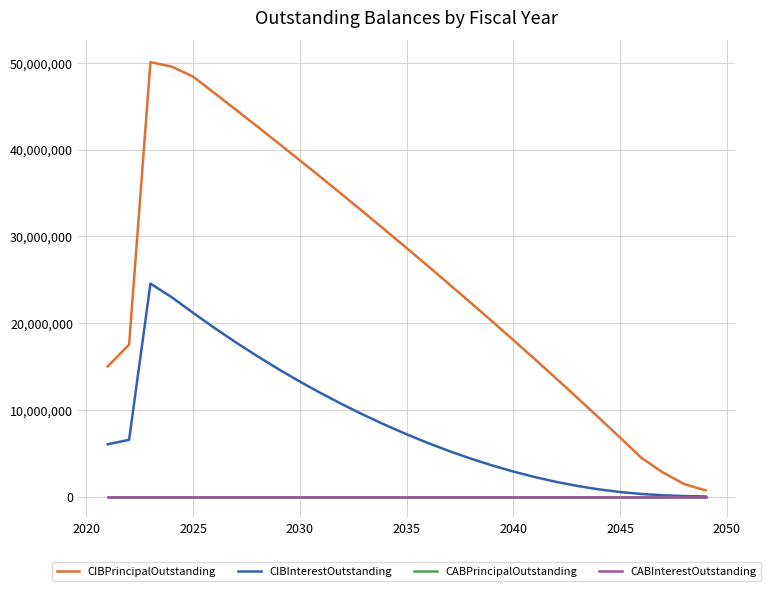

What are all the series names shown in the legend?

CIBPrincipalOutstanding, CIBInterestOutstanding, CABPrincipalOutstanding, CABInterestOutstanding